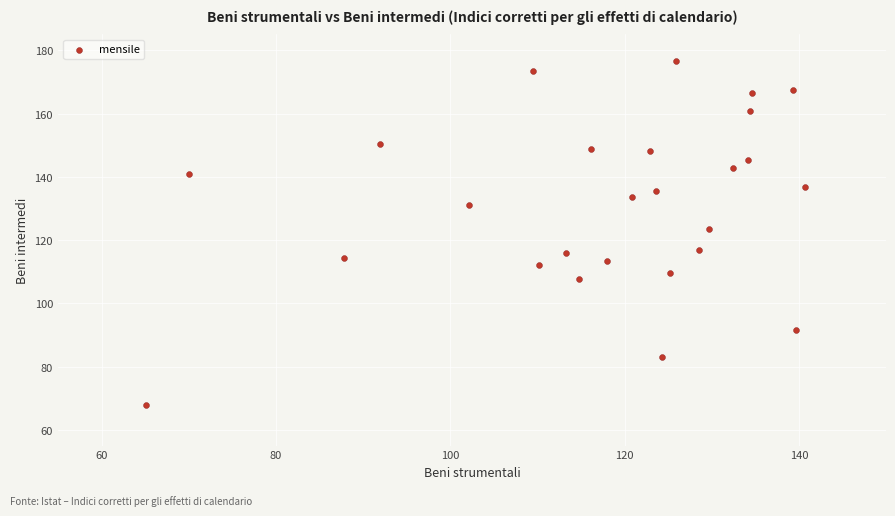

What Y value in the scatter plot is closest to 122?

123.5